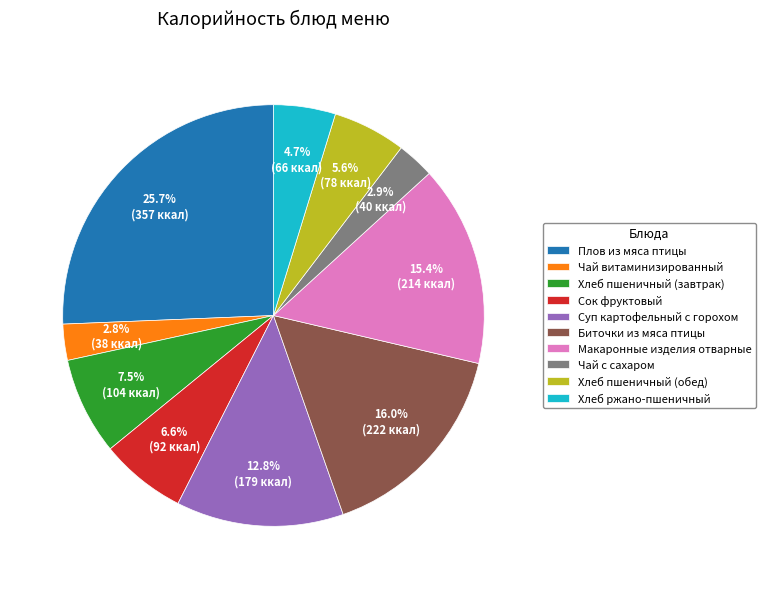

What is the ratio of the value at Хлеб ржано-пшеничный to the value at Хлеб пшеничный (обед)?

0.8